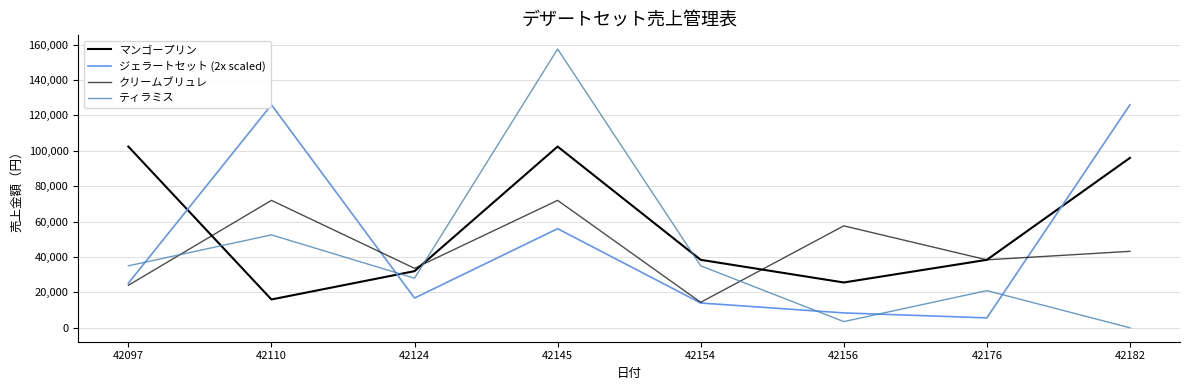

Which series has the widest spread of values?

ティラミス